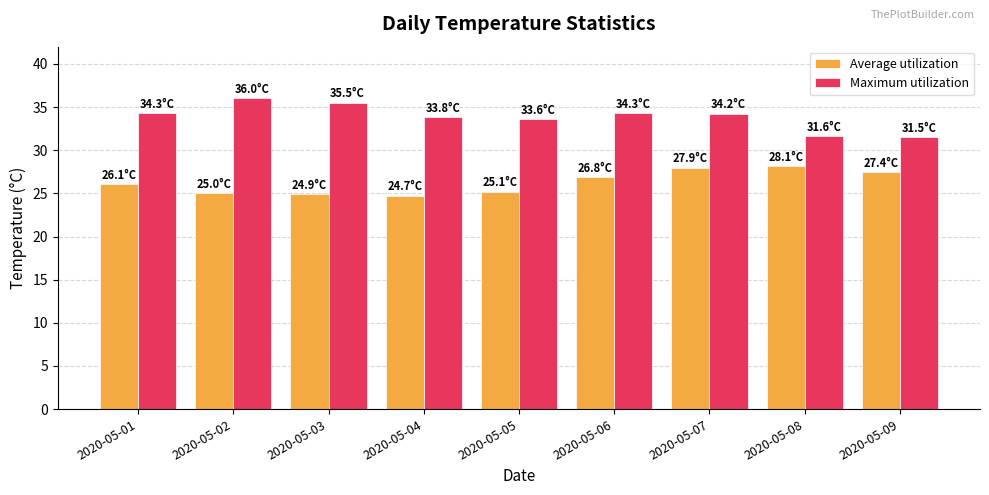

Does the chart contain stacked bars?

No